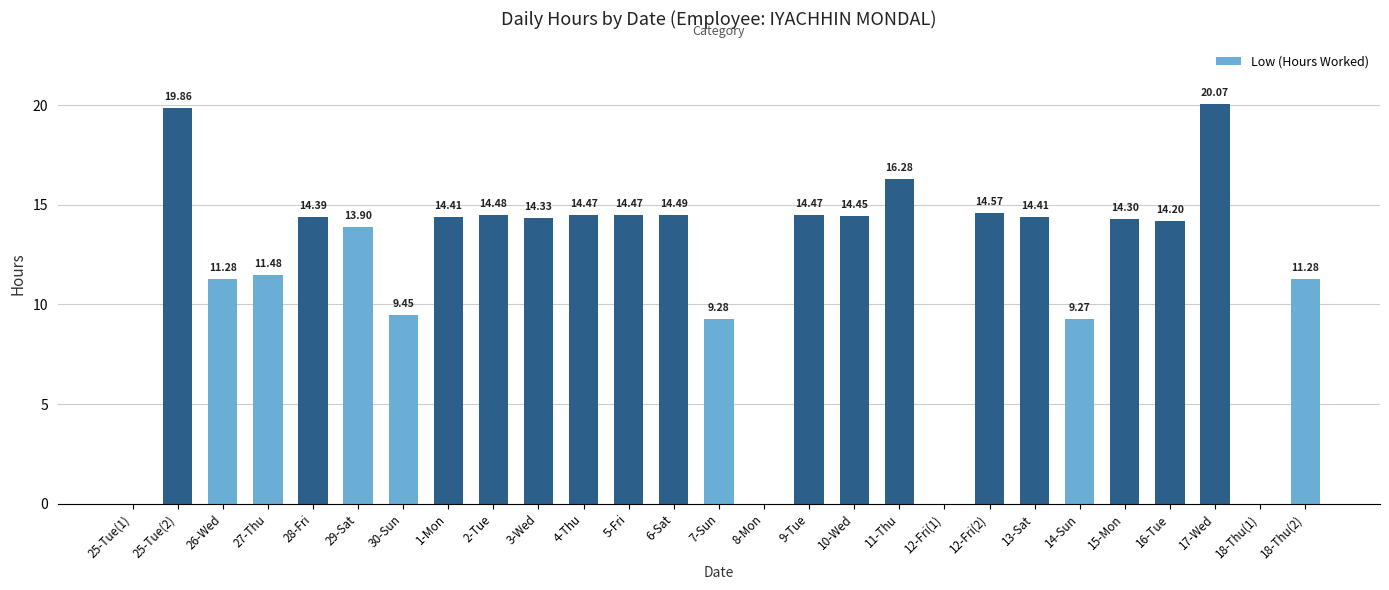

What is the sum of all values?

319.6